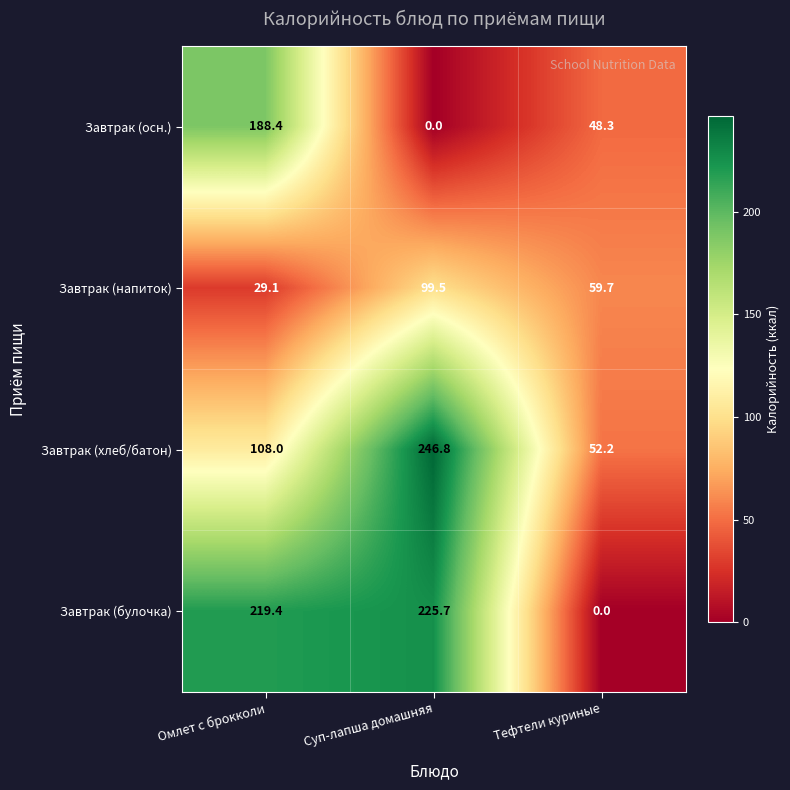

Reading left to right, transcribe all the data shown in this chart.

Завтрак (осн.): Омлет с брокколи=188.4	Суп-лапша домашняя=0.0	Тефтели куриные=48.3
Завтрак (напиток): Омлет с брокколи=29.1	Суп-лапша домашняя=99.5	Тефтели куриные=59.7
Завтрак (хлеб/батон): Омлет с брокколи=108.0	Суп-лапша домашняя=246.8	Тефтели куриные=52.2
Завтрак (булочка): Омлет с брокколи=219.4	Суп-лапша домашняя=225.7	Тефтели куриные=0.0